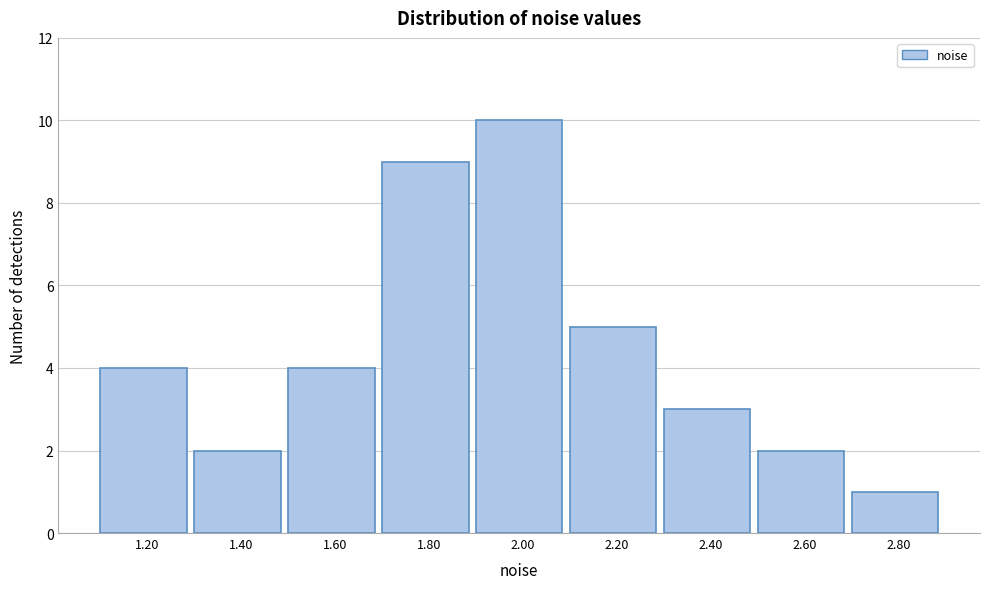

Reading left to right, list all the values displayed in this chart.

4	2	4	9	10	5	3	2	1